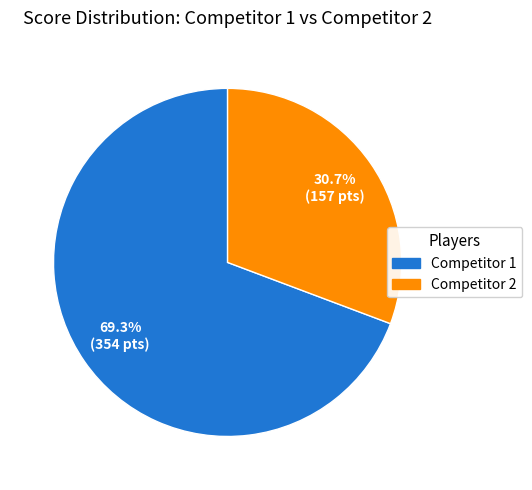

To the nearest percent, what is the average slice percentage?

50%